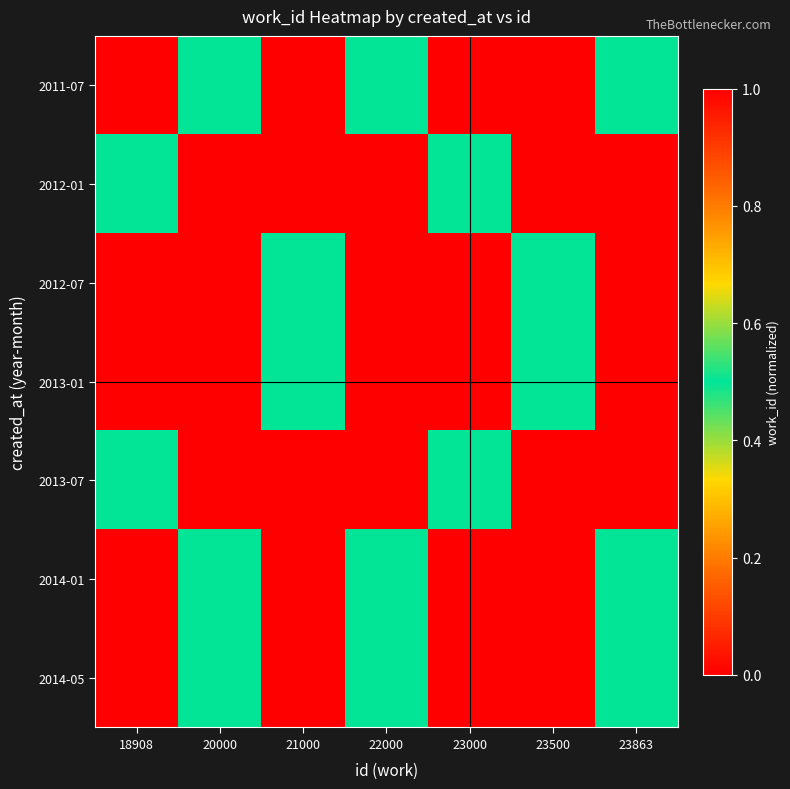

Reading left to right, list all the values displayed in this chart.

2011-07: 18908=0.0	20000=0.5	21000=1.0	22000=0.5	23000=0.0	23500=1.0	23863=0.5
2012-01: 18908=0.5	20000=1.0	21000=0.0	22000=1.0	23000=0.5	23500=0.0	23863=1.0
2012-07: 18908=1.0	20000=0.0	21000=0.5	22000=0.0	23000=1.0	23500=0.5	23863=0.0
2013-01: 18908=0.0	20000=1.0	21000=0.5	22000=1.0	23000=0.0	23500=0.5	23863=1.0
2013-07: 18908=0.5	20000=0.0	21000=1.0	22000=0.0	23000=0.5	23500=1.0	23863=0.0
2014-01: 18908=1.0	20000=0.5	21000=0.0	22000=0.5	23000=1.0	23500=0.0	23863=0.5
2014-05: 18908=0.0	20000=0.5	21000=1.0	22000=0.5	23000=0.0	23500=1.0	23863=0.5